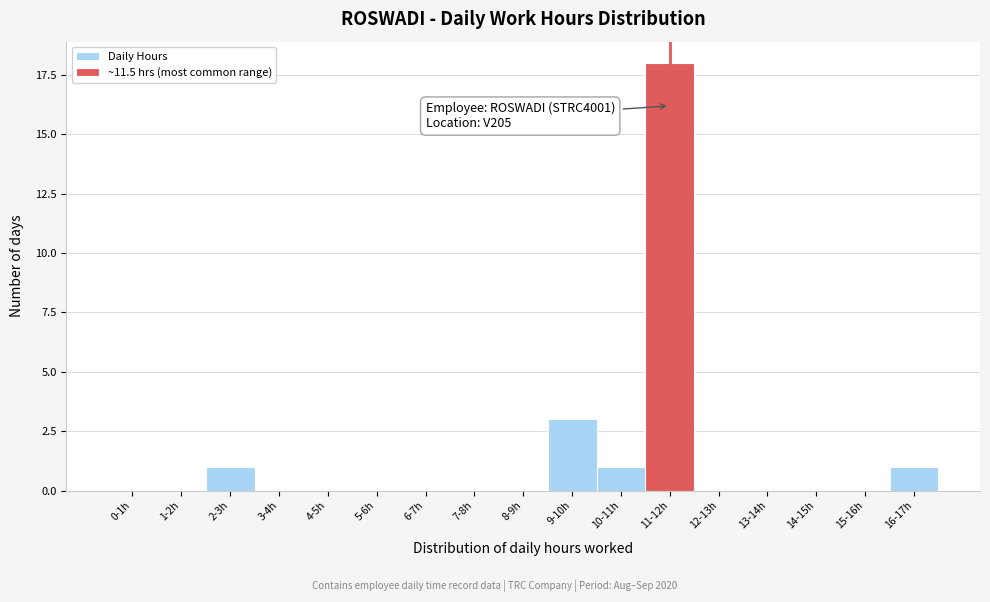

Reading right to left, list all the values displayed in this chart.

16-17h=1	15-16h=0	14-15h=0	13-14h=0	12-13h=0	11-12h=18	10-11h=1	9-10h=3	8-9h=0	7-8h=0	6-7h=0	5-6h=0	4-5h=0	3-4h=0	2-3h=1	1-2h=0	0-1h=0